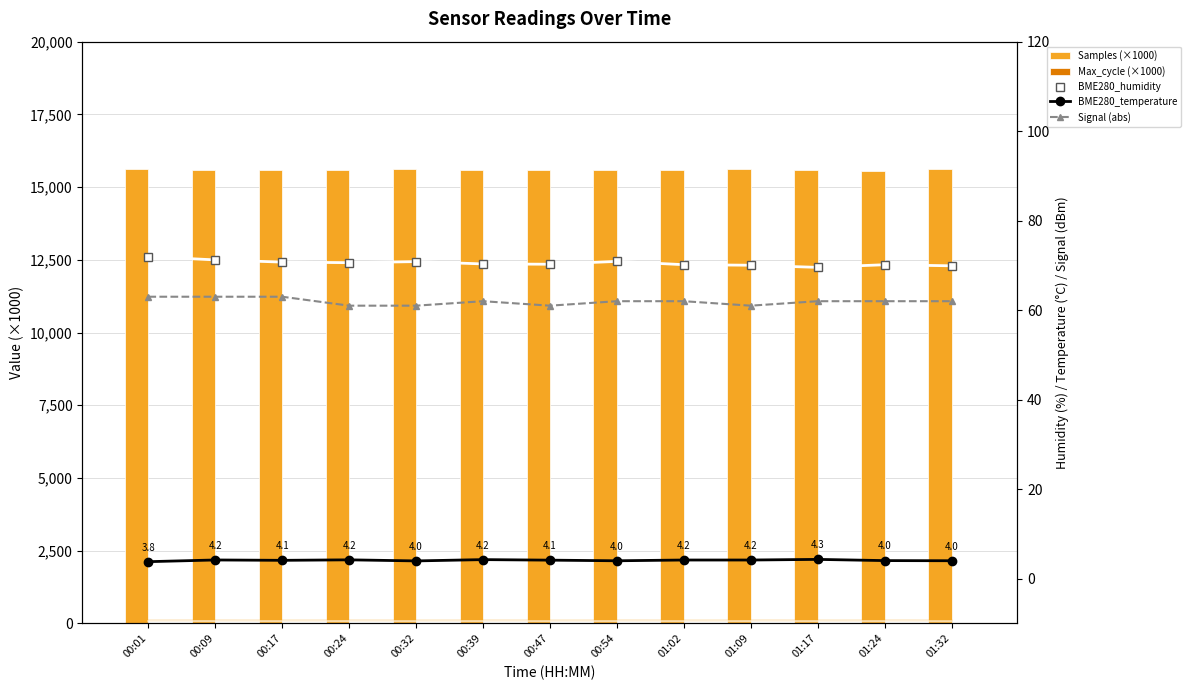

What is the sum of all BME280_temperature values?

53.2